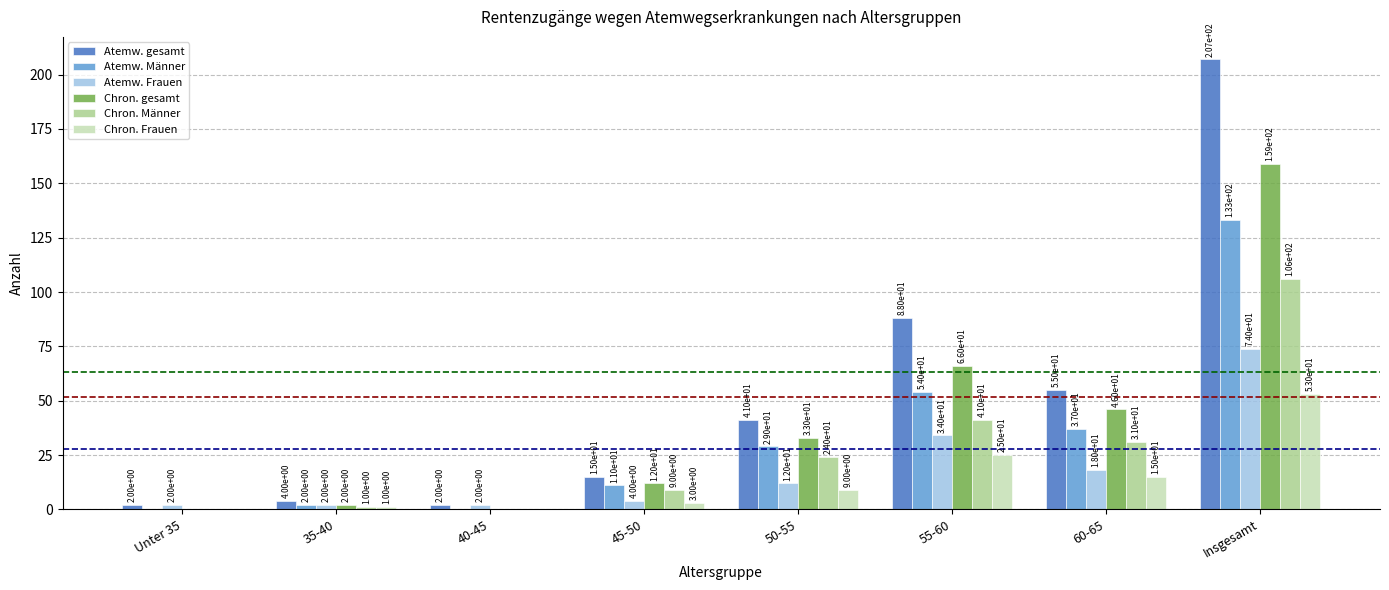

Which series has the widest spread of values?

Atemw. gesamt